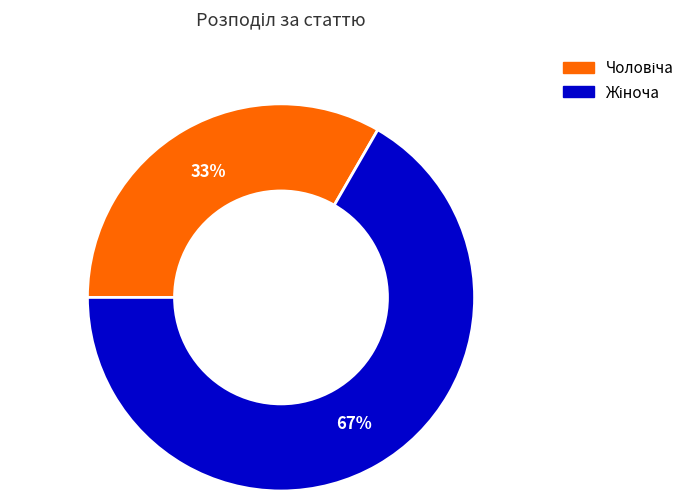

Is there any slice that represents more than half of the pie?

Yes